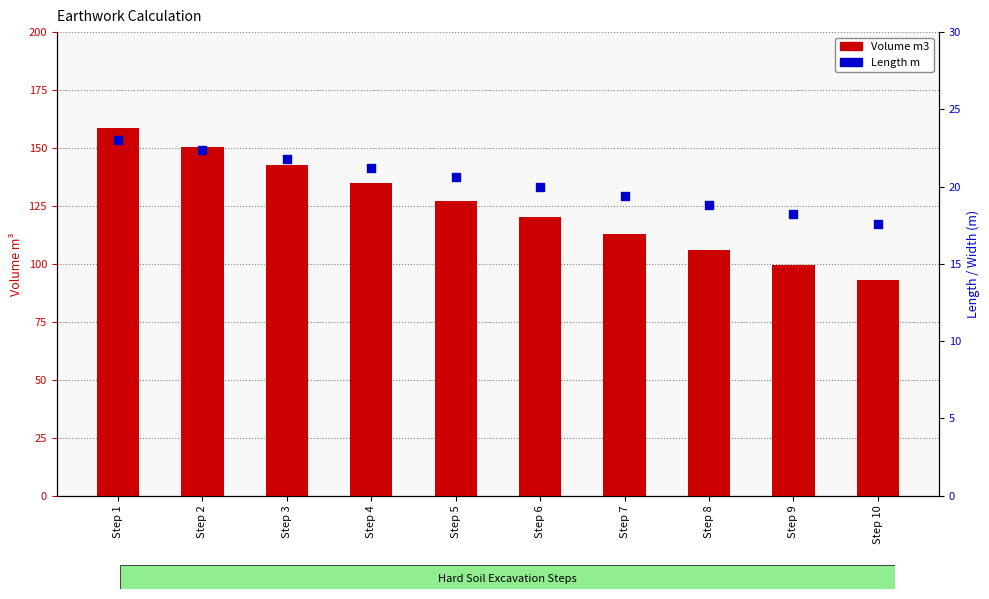

Is the value of Volume m3 at Step 1 greater than the value of Length m at Step 3?

Yes